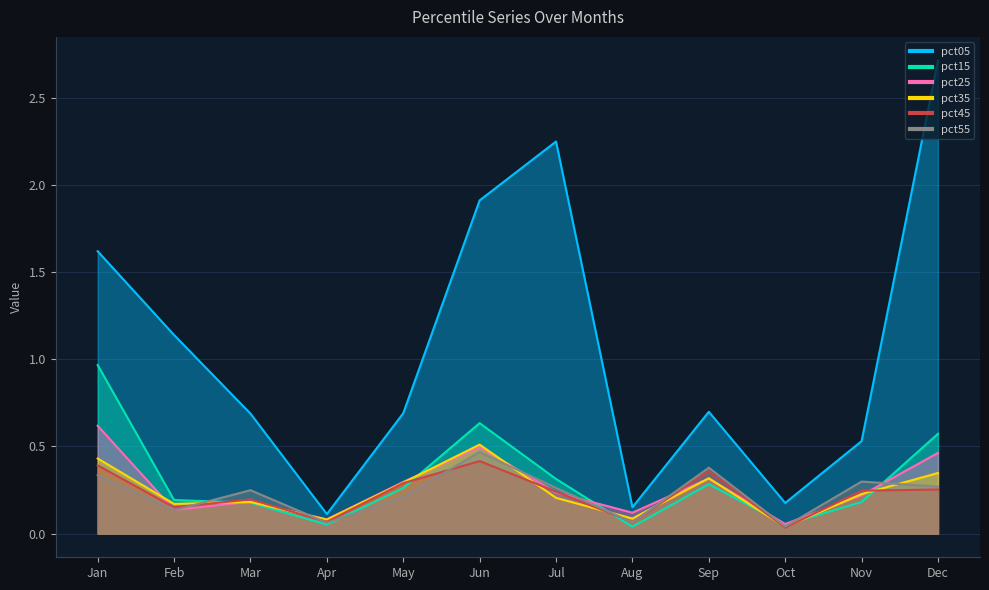

True or false: pct45 has a value of 0.1 at Dec.

False